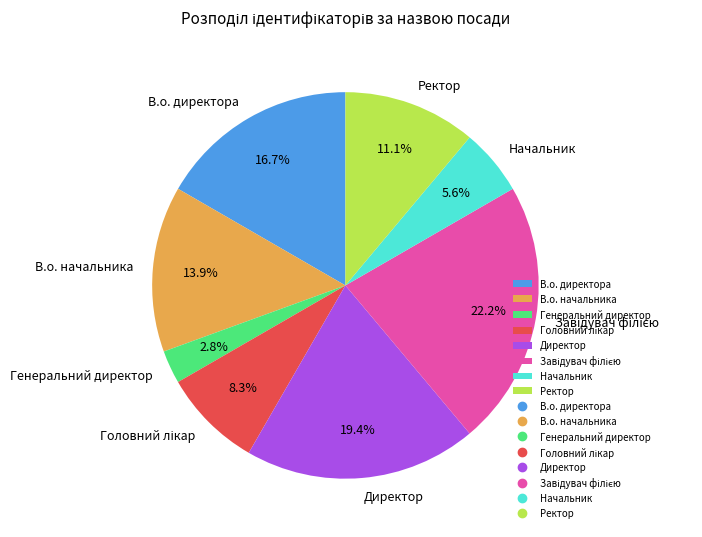

What is the smallest slice in the pie chart?

Генеральний директор